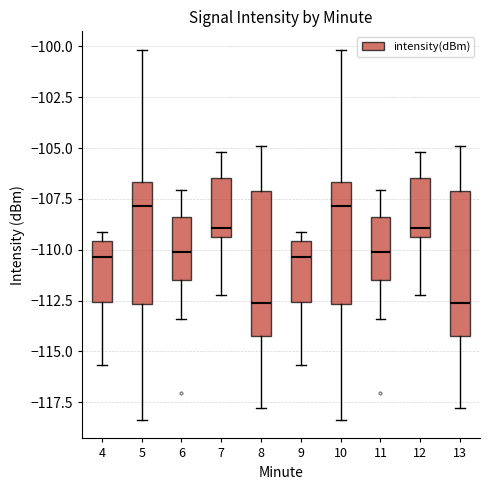

Reading left to right, read every box against the y-axis: the position of its median line, the range the box covers, and the ends of its whiskers. The values are not printed on the chart, so give them approximately, as read against the axis.

4: median -110.5, box -112.5 to -109.5, whiskers -115.5 to -109.0
5: median -108.0, box -112.5 to -106.5, whiskers -118.5 to -100.0
6: median -110.0, box -111.5 to -108.5, whiskers -113.5 to -107.0
7: median -109.0, box -109.5 to -106.5, whiskers -112.0 to -105.0
8: median -112.5, box -114.0 to -107.0, whiskers -118.0 to -105.0
9: median -110.5, box -112.5 to -109.5, whiskers -115.5 to -109.0
10: median -108.0, box -112.5 to -106.5, whiskers -118.5 to -100.0
11: median -110.0, box -111.5 to -108.5, whiskers -113.5 to -107.0
12: median -109.0, box -109.5 to -106.5, whiskers -112.0 to -105.0
13: median -112.5, box -114.0 to -107.0, whiskers -118.0 to -105.0